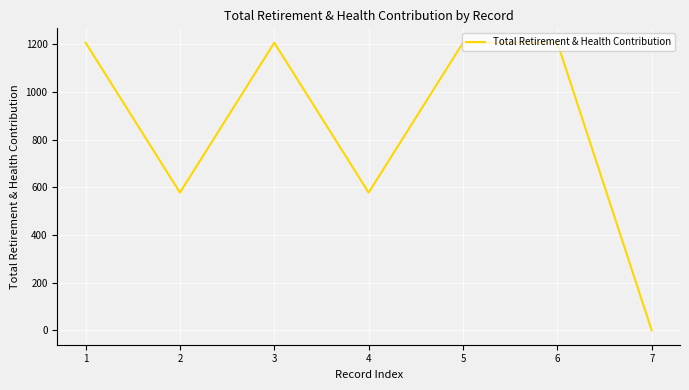

What is the maximum value shown in the chart?

1207